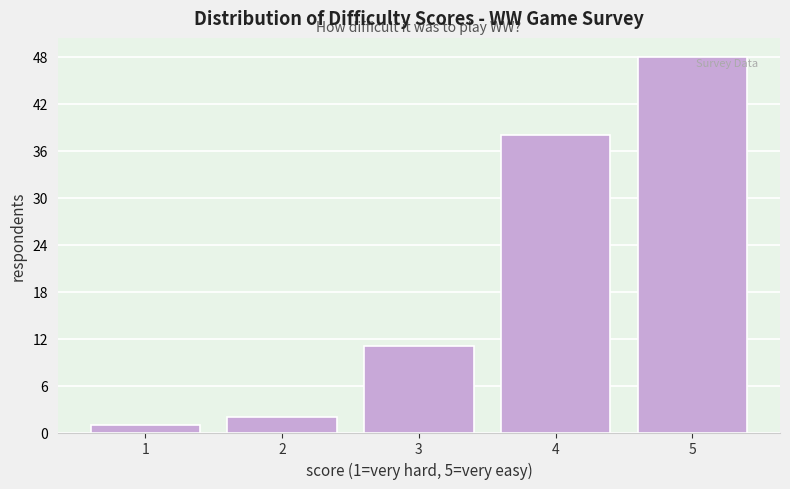

Reading left to right, list all the values displayed in this chart.

1=1	2=2	3=11	4=38	5=48